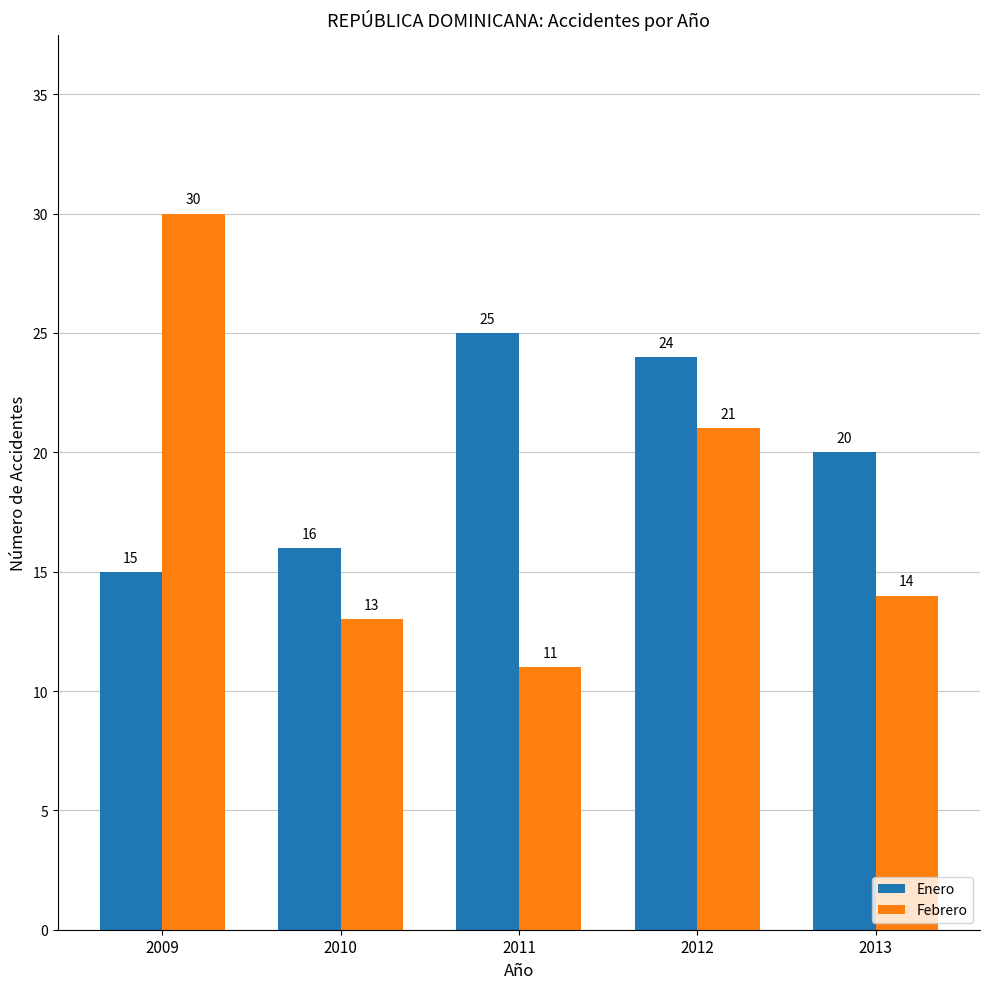

What is the difference between the maximum and second lowest values in the Enero series?

9